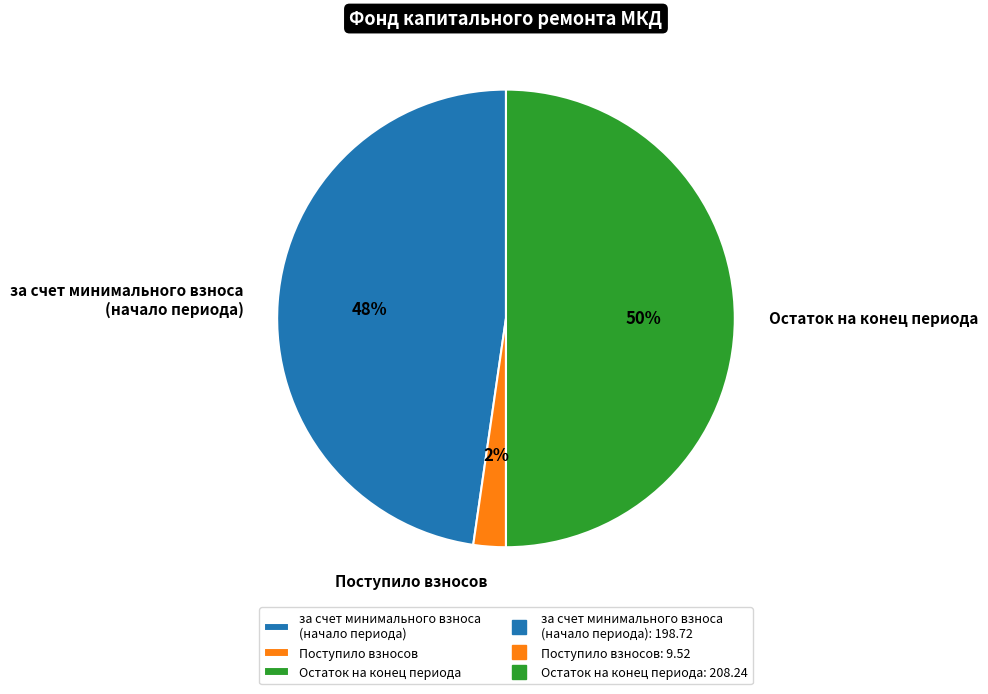

True or false: Остаток на конец периода accounts for 50% of the total.

True